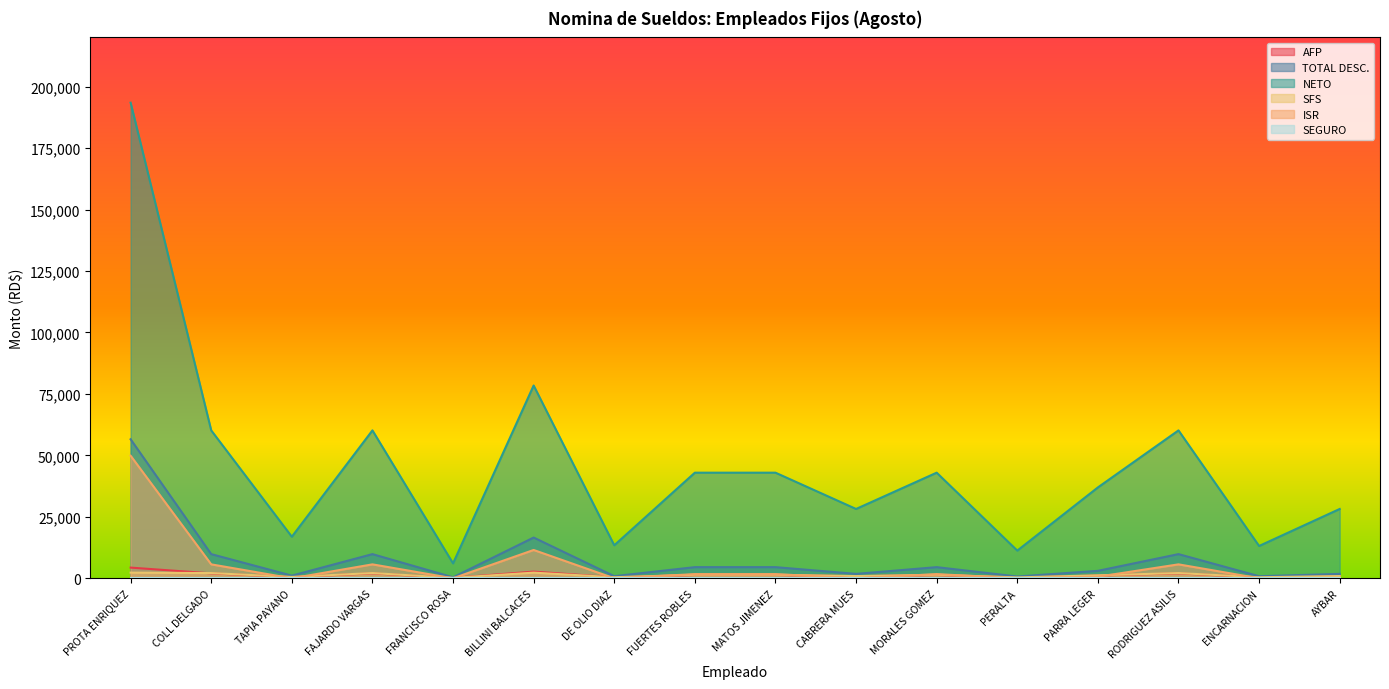

Is the value of TOTAL DESC. at AYBAR greater than the value of SFS at COLL DELGADO?

No